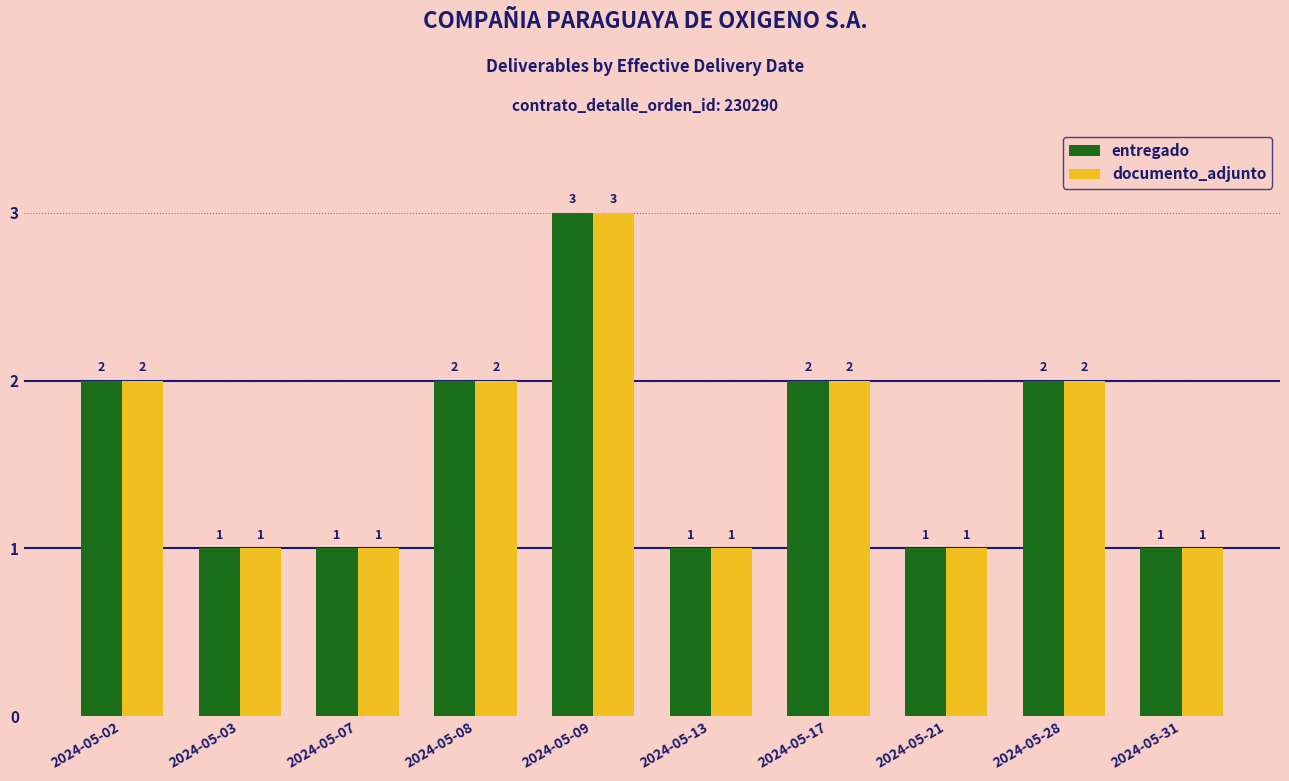

The documento_adjunto series shows 1 at 2024-05-13. True or false?

True